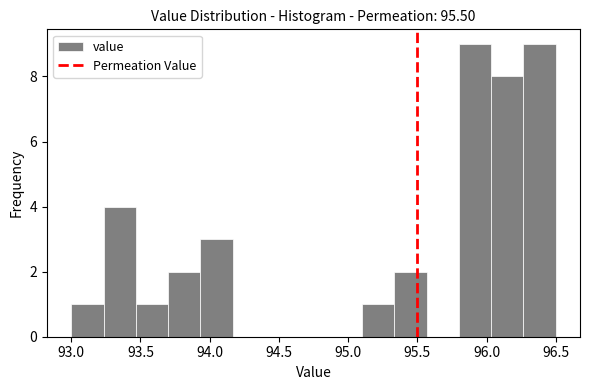

Reading left to right, list every bar in this chart as the range it spans on the x-axis followed by its height. Neither the bar edges nor the heights are printed on the chart, so give them approximately, as read against the axes.

93.00 to 93.25: 1
93.25 to 93.45: 4
93.45 to 93.70: 1
93.70 to 93.95: 2
93.95 to 94.15: 3
94.15 to 94.40: 0
94.40 to 94.65: 0
94.65 to 94.85: 0
94.85 to 95.10: 0
95.10 to 95.35: 1
95.35 to 95.55: 2
95.55 to 95.80: 0
95.80 to 96.05: 9
96.05 to 96.25: 8
96.25 to 96.50: 9